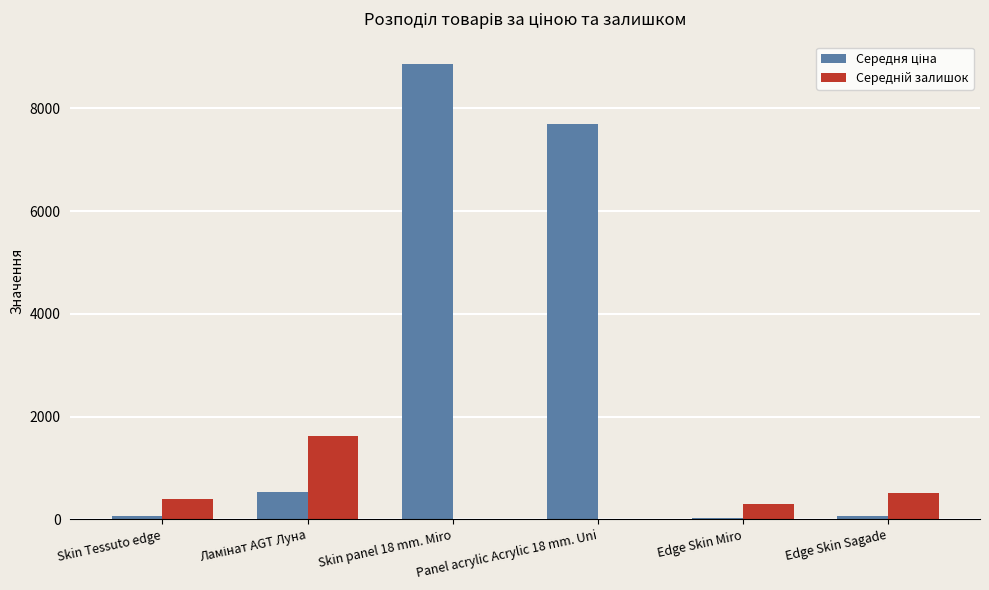

At which category is the sum across all series the highest?

Skin panel 18 mm. Miro